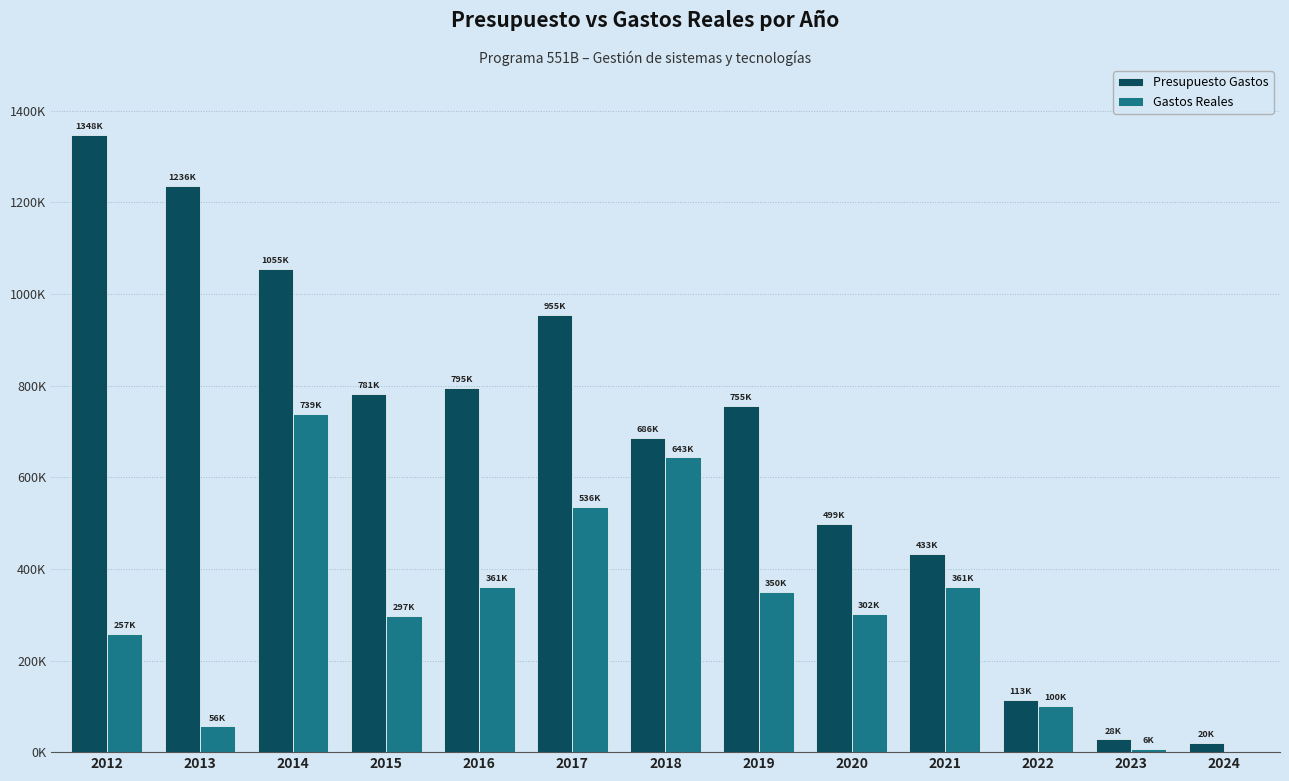

Are the bars grouped side by side (vs. stacked)?

Yes